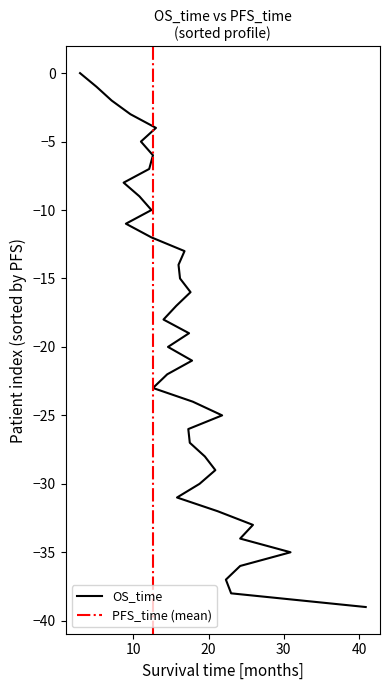

Between 14 and 34, which series saw the biggest shift?

OS_time